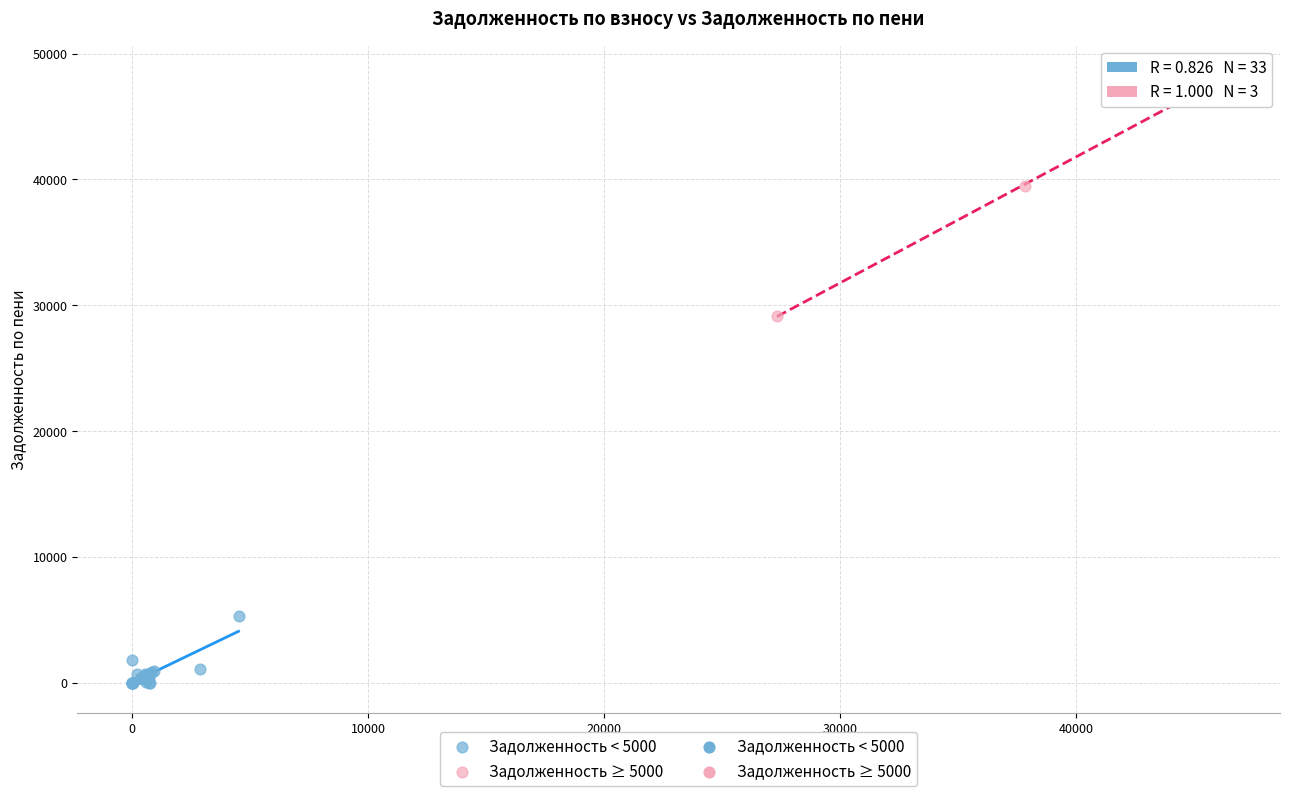

Which series reaches the maximum Y coordinate?

Задолженность ≥ 5000